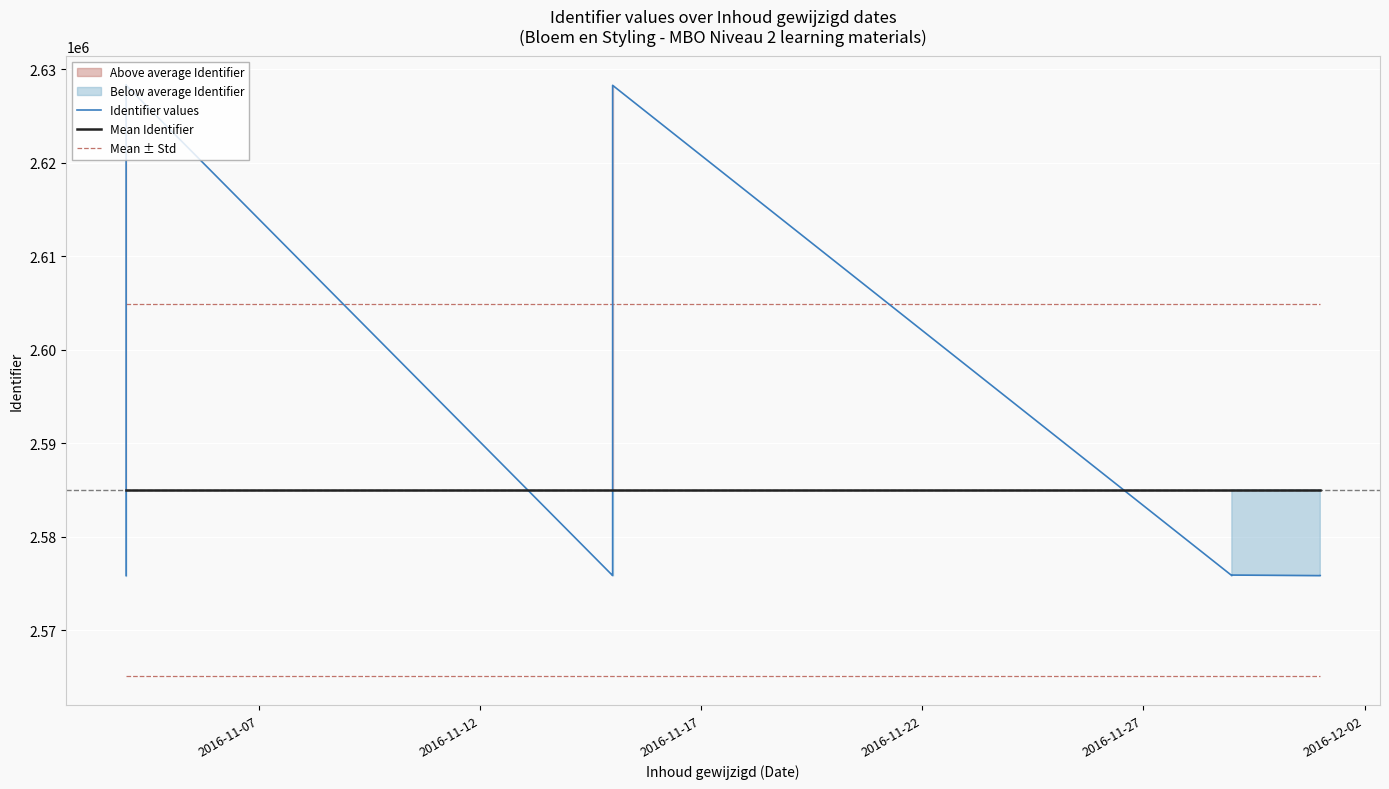

At how many categories does at least one series exceed 2592480?

23